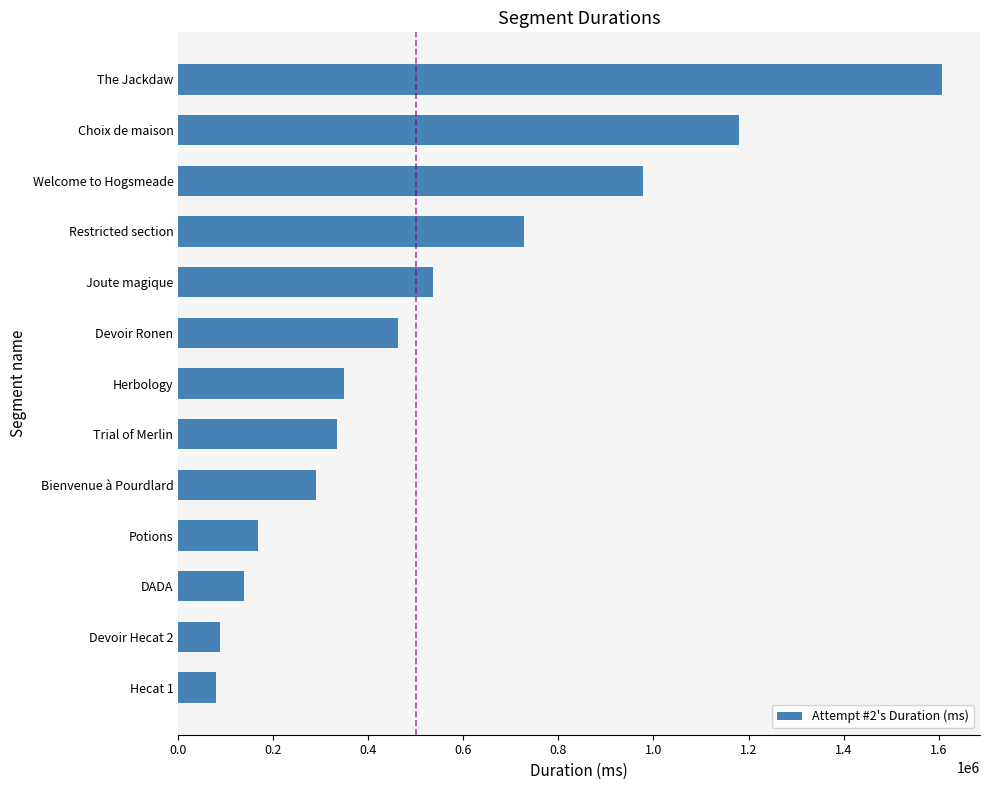

Does the chart contain any negative values?

No